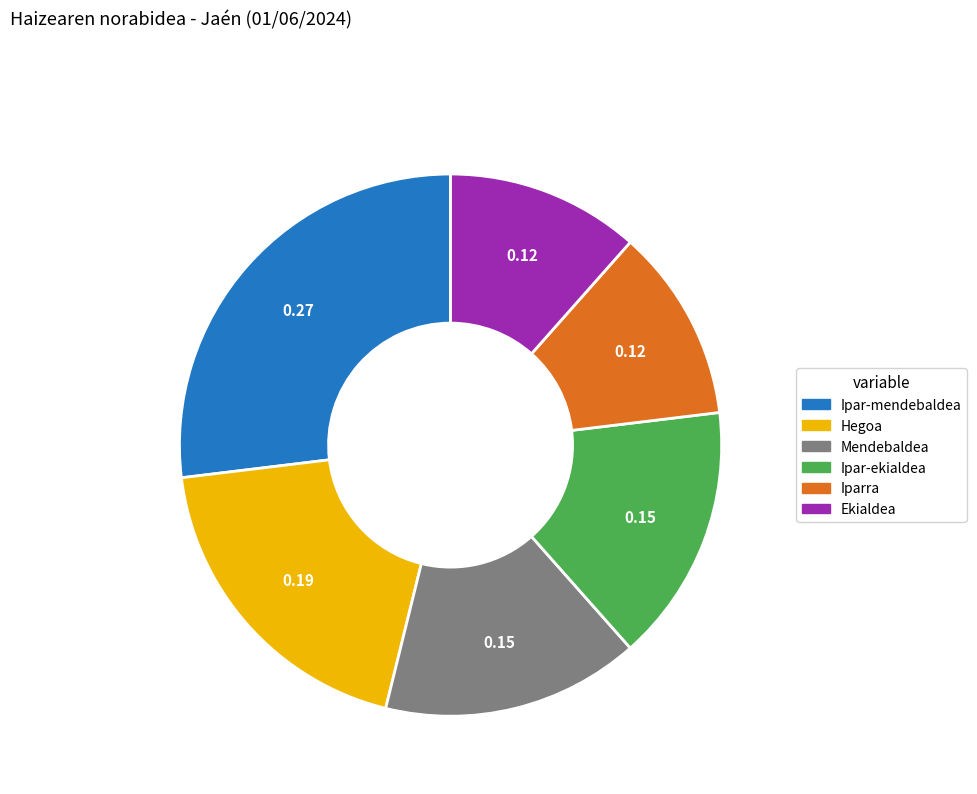

Is there a majority slice in this chart?

No